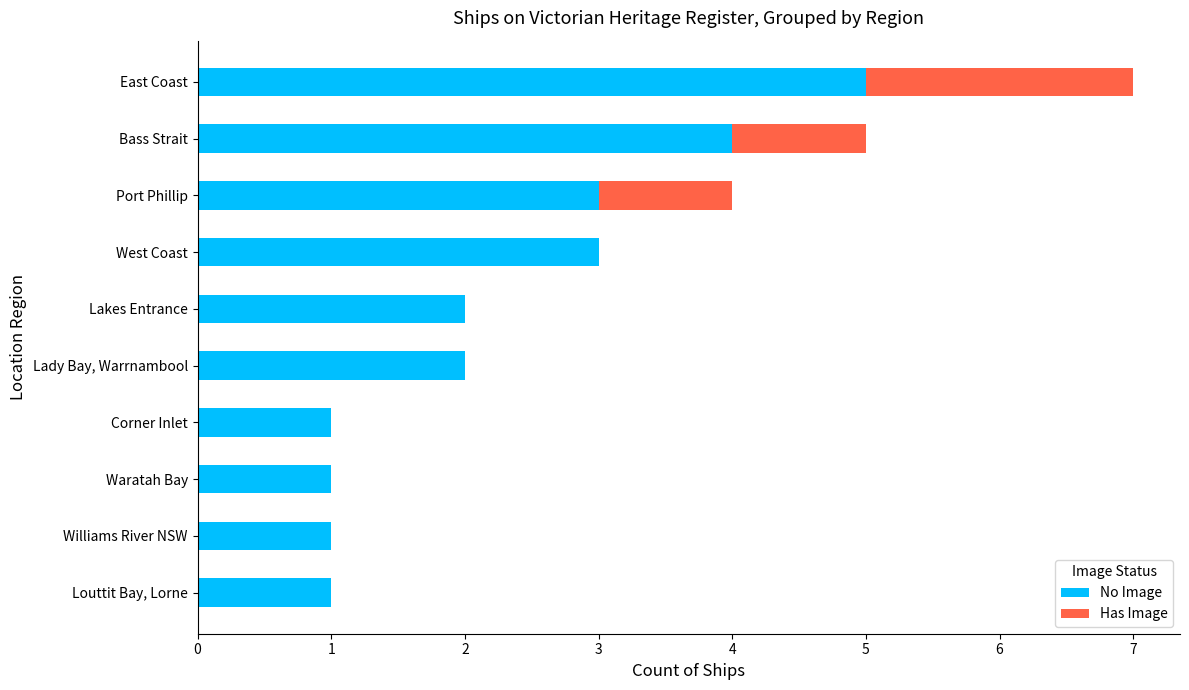

Is it true that No Image equals 2 at Lady Bay, Warrnambool?

True